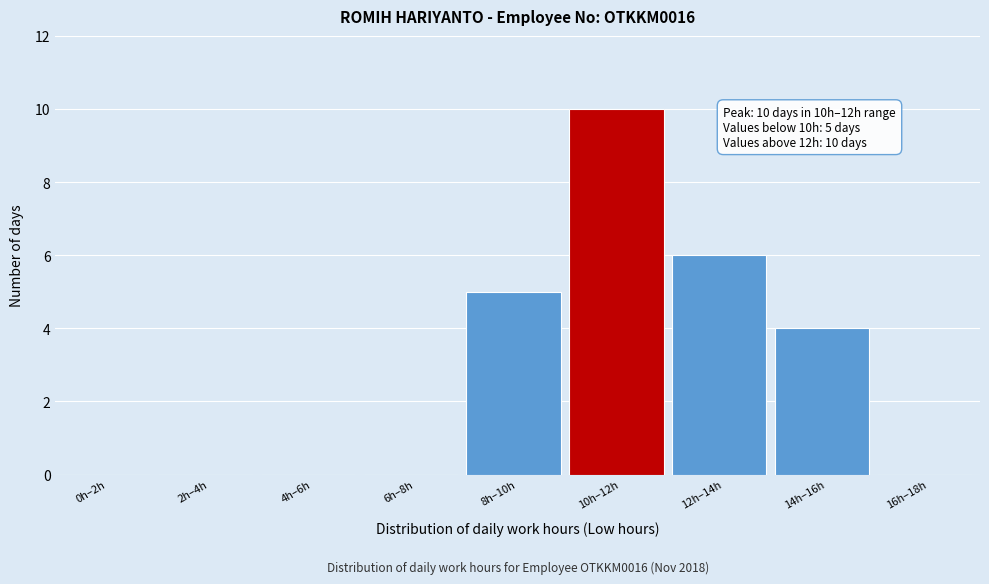

Reading right to left, what are all the values shown in this chart?

16h–18h=0	14h–16h=4	12h–14h=6	10h–12h=10	8h–10h=5	6h–8h=0	4h–6h=0	2h–4h=0	0h–2h=0